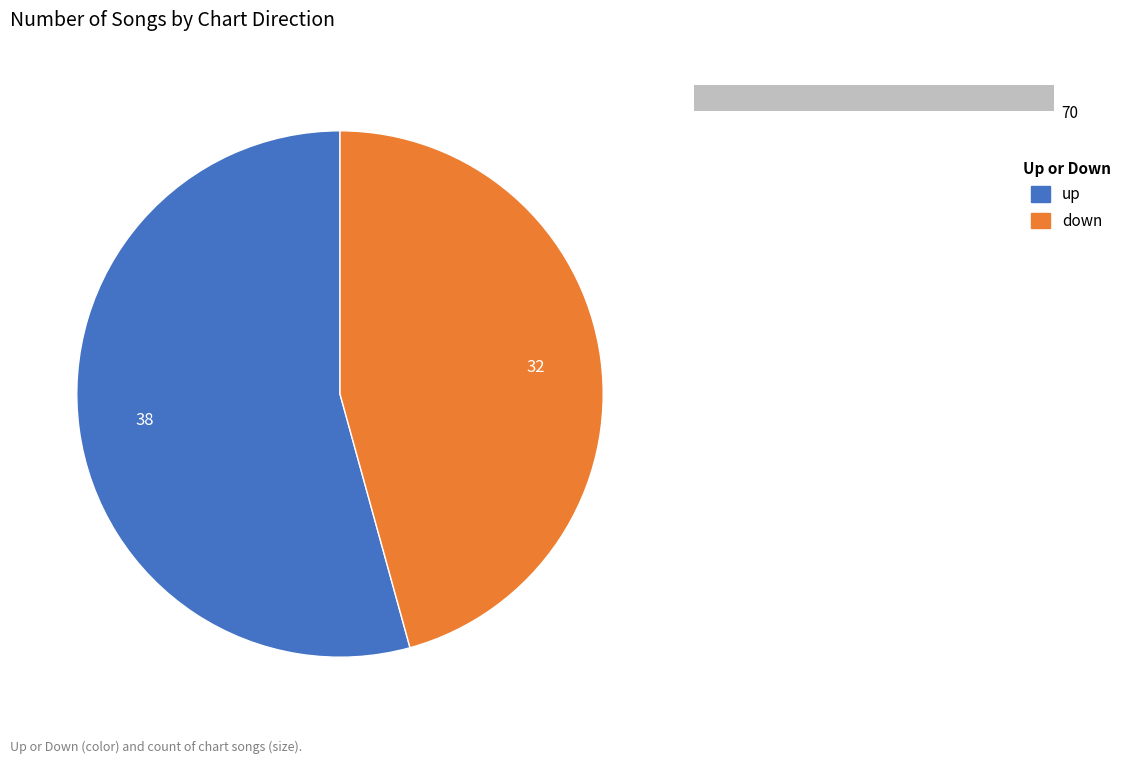

True or false: down accounts for 46% of the total.

True